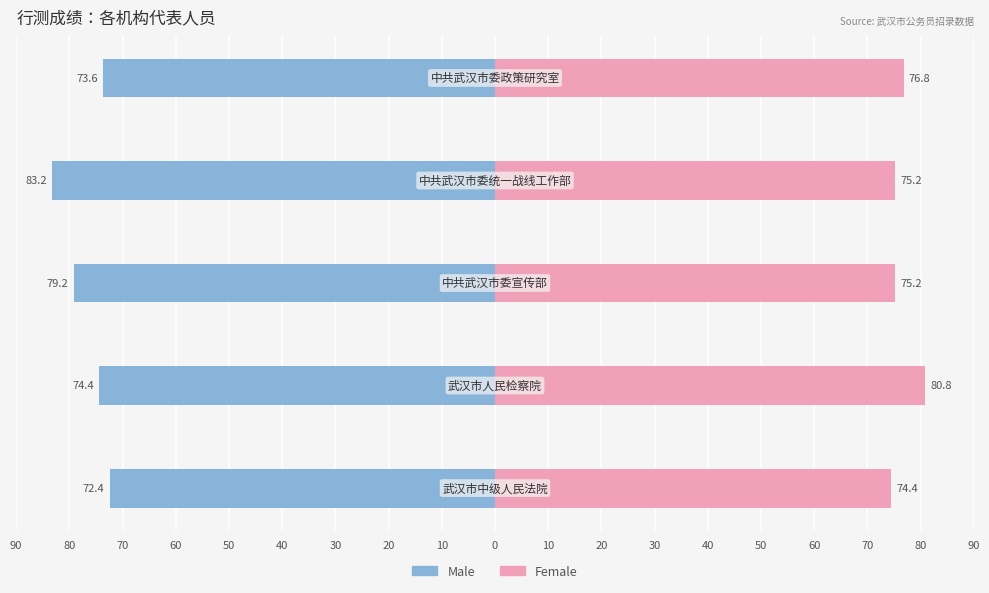

Rank the series at 70 from lowest to highest value.

Male, Female